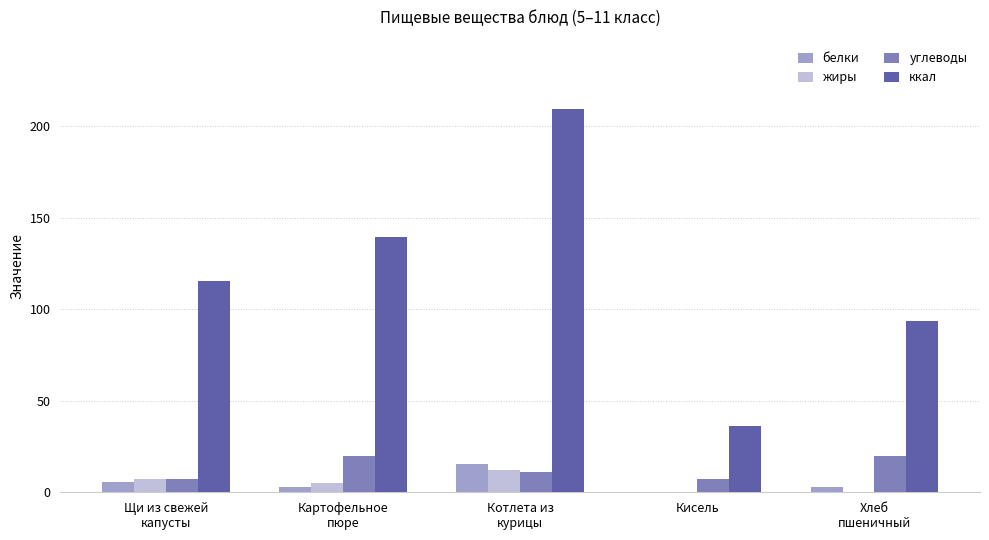

Is it true that белки equals 0.0 at Кисель?

True